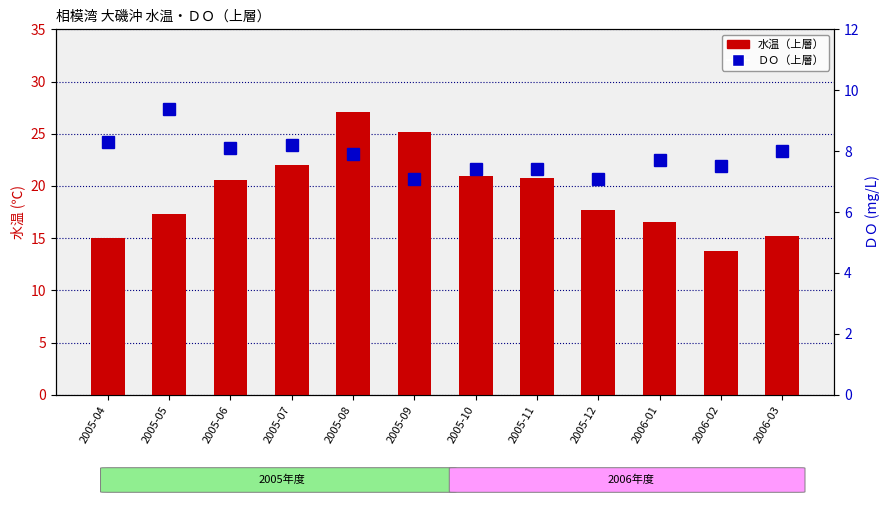

How many data points does each series have?

12